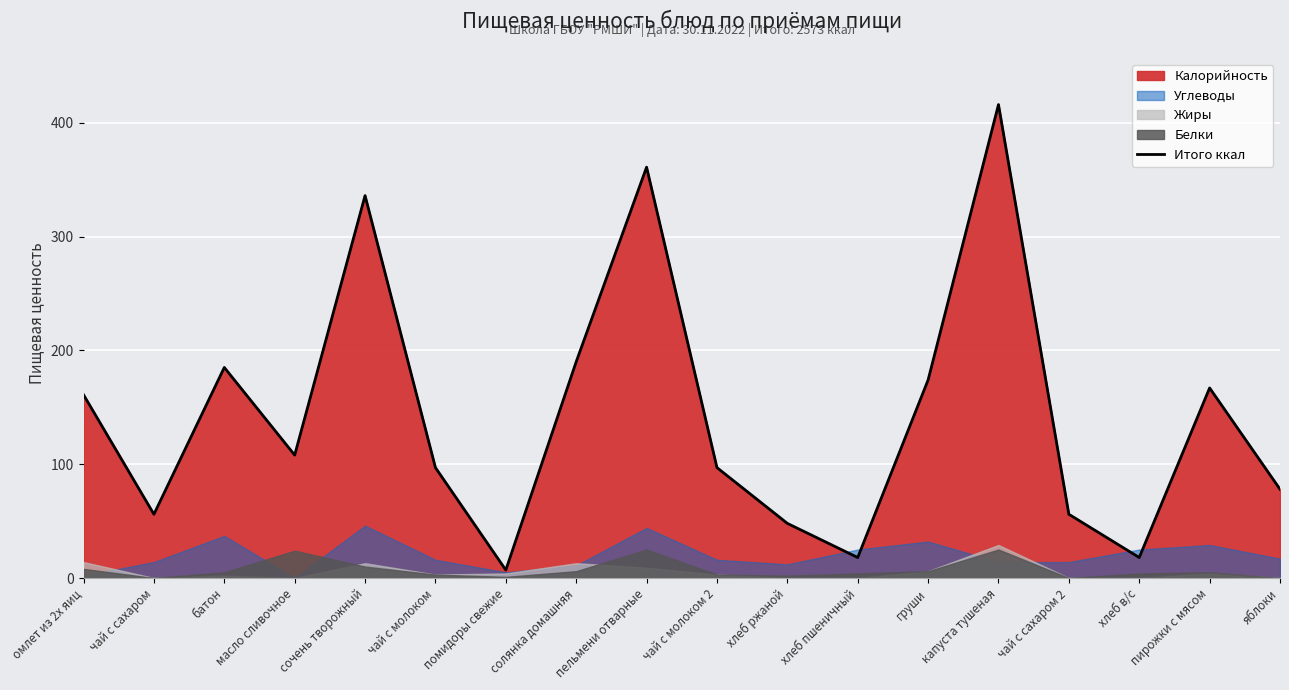

Where is the data nearest to the value 211?

солянка домашняя